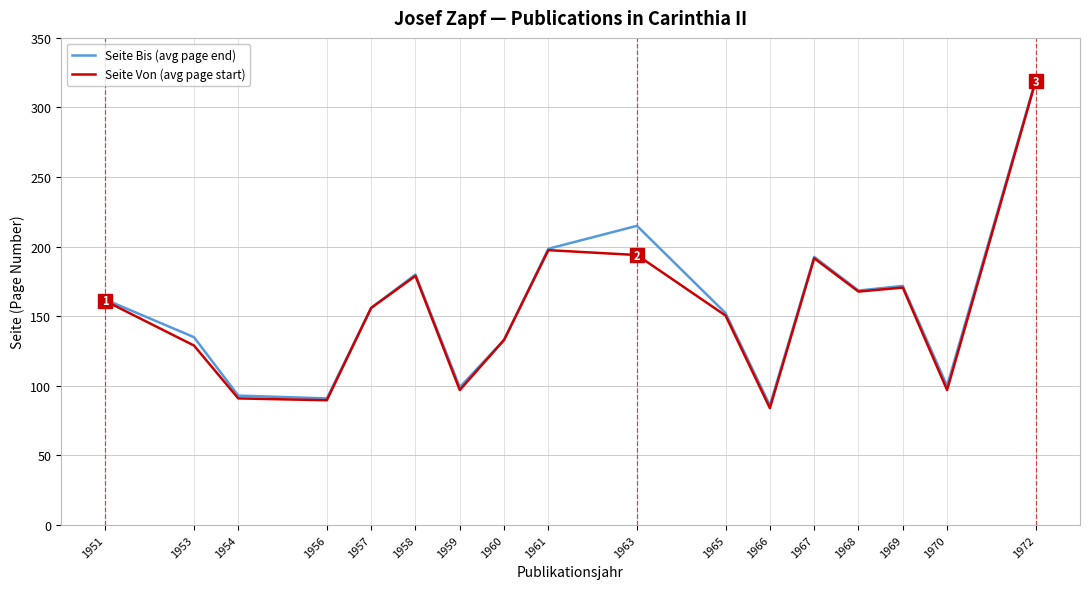

What is the total value across all series at 1965?

302.8